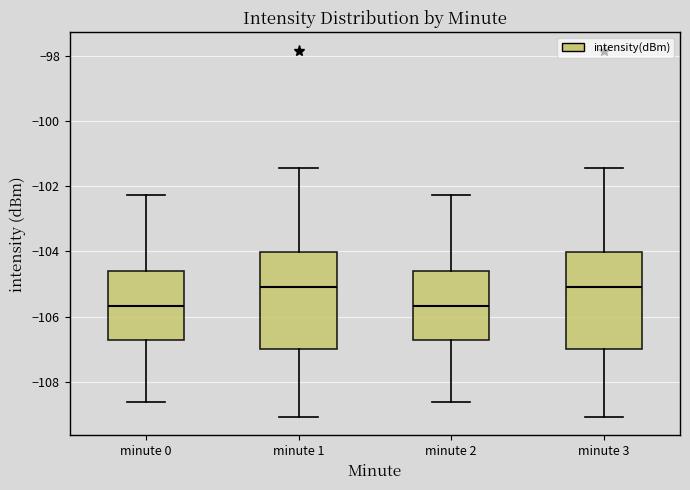

Reading left to right, transcribe this box plot: for each box, give where its median line is, the range the box spans, and where its two whiskers end, as read against the y-axis. The values are not printed on the chart, so give them approximately, as read against the axis.

minute 0: median -105.6, box -106.8 to -104.6, whiskers -108.6 to -102.2
minute 1: median -105.2, box -107.0 to -104.0, whiskers -109.0 to -101.4
minute 2: median -105.6, box -106.8 to -104.6, whiskers -108.6 to -102.2
minute 3: median -105.2, box -107.0 to -104.0, whiskers -109.0 to -101.4